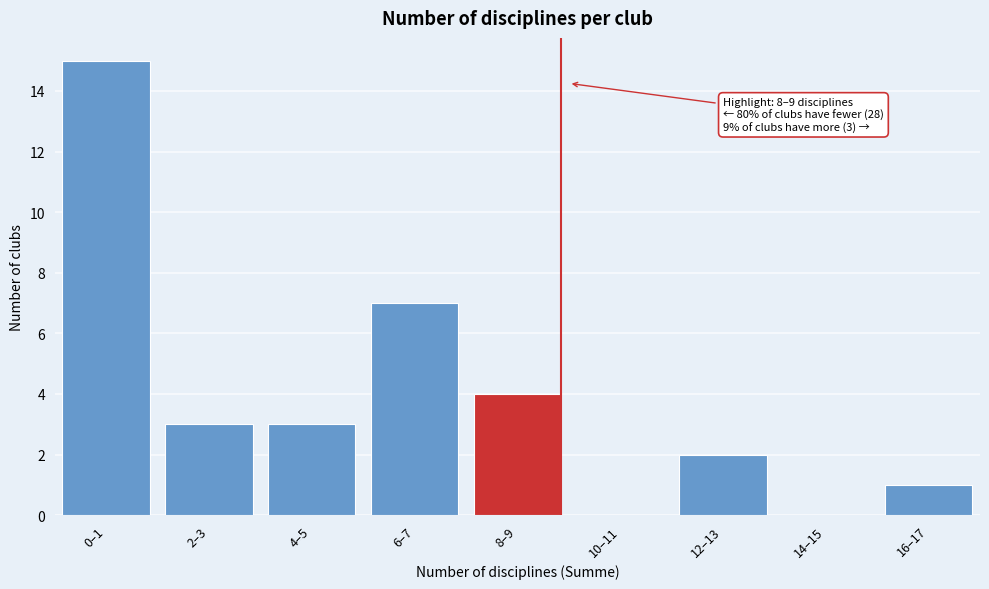

Reading right to left, transcribe all the data shown in this chart.

16–17=1	14–15=0	12–13=2	10–11=0	8–9=4	6–7=7	4–5=3	2–3=3	0–1=15